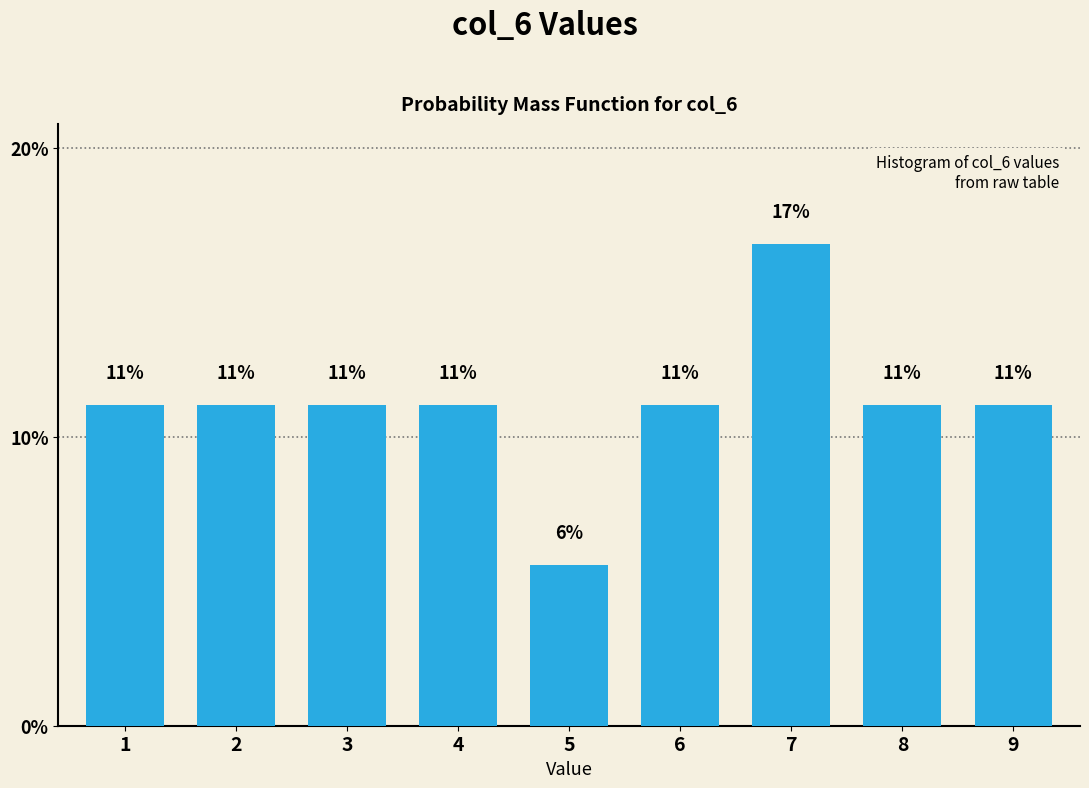

Does the chart contain any negative values?

No